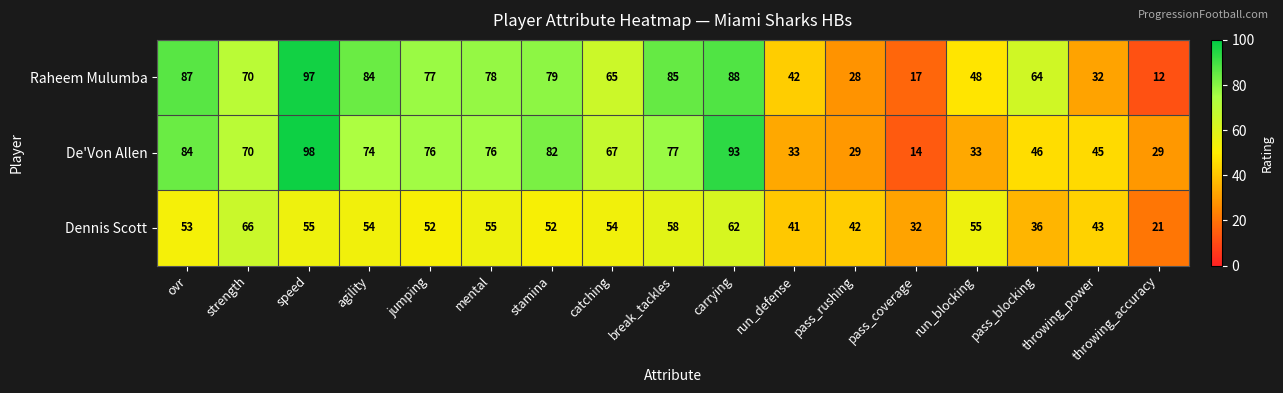

Count the number of data series in this chart.

3